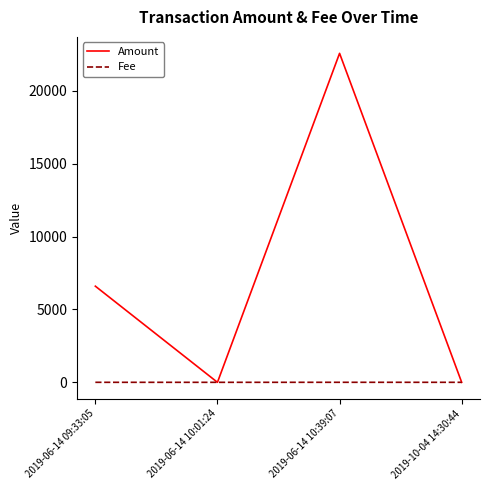

True or false: Fee has more than 2 points higher than both neighbors.

False